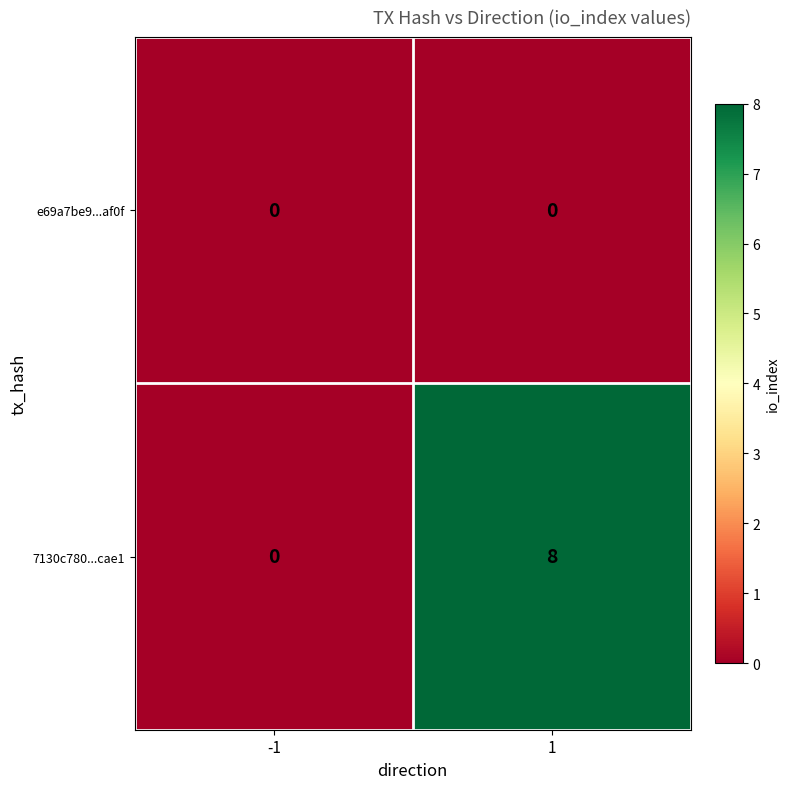

Reading left to right, what are all the values shown in this chart?

e69a7be9...af0f: -1=0	1=0
7130c780...cae1: -1=0	1=8